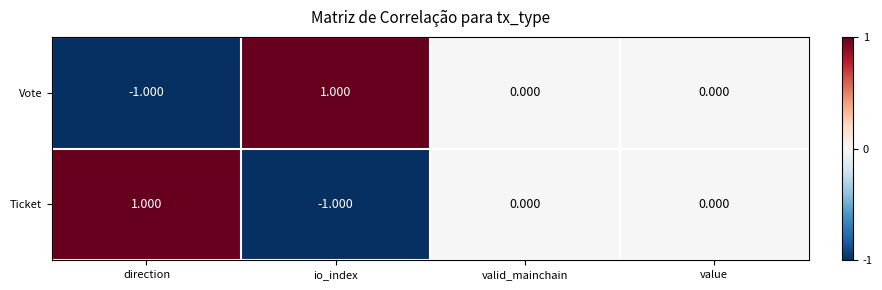

Is the value of Ticket at valid_mainchain greater than the value of Vote at direction?

Yes